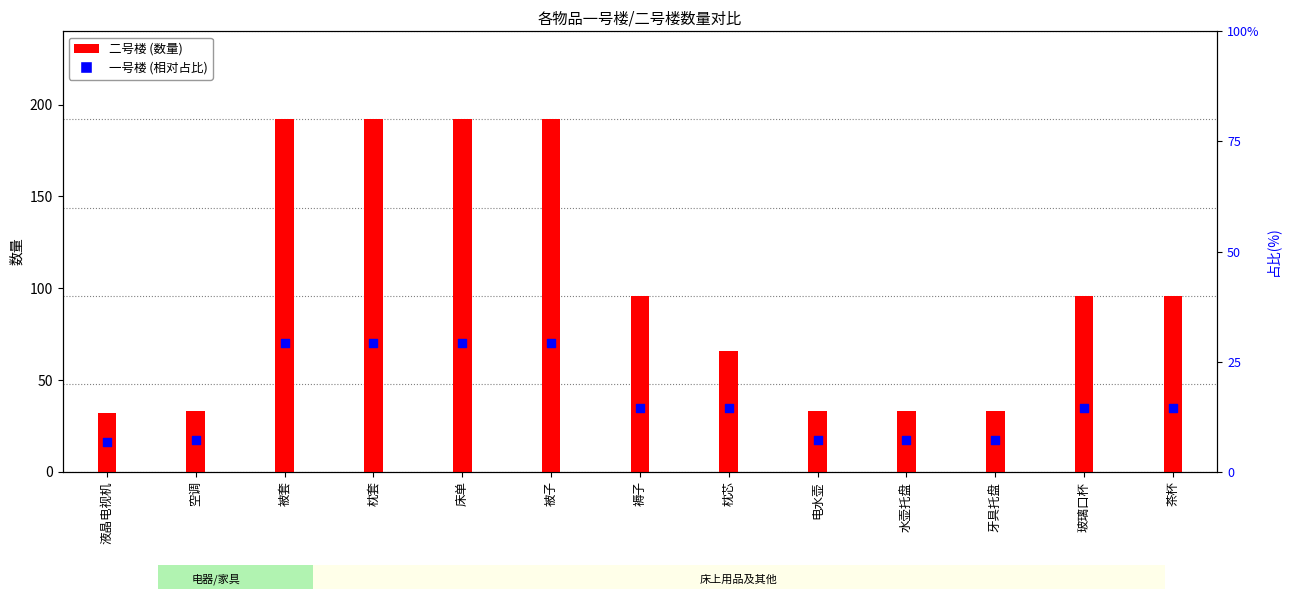

At which category is the sum across all series the highest?

被套